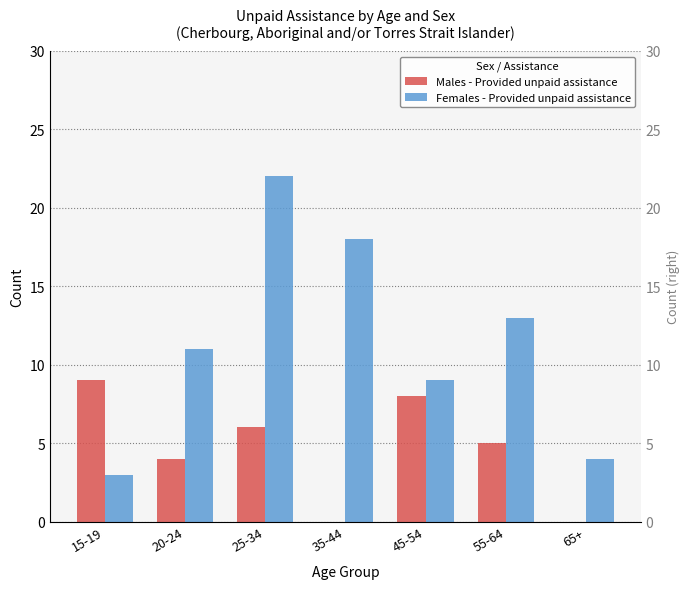

How many distinct data groups are displayed?

2